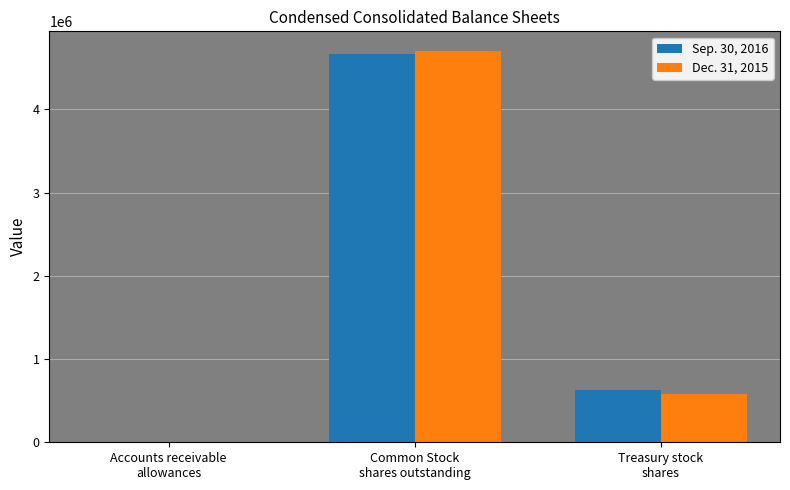

Reading left to right, list all the values displayed in this chart.

Sep. 30, 2016: 2151	4658320	626180
Dec. 31, 2015: 1668	4700812	583688